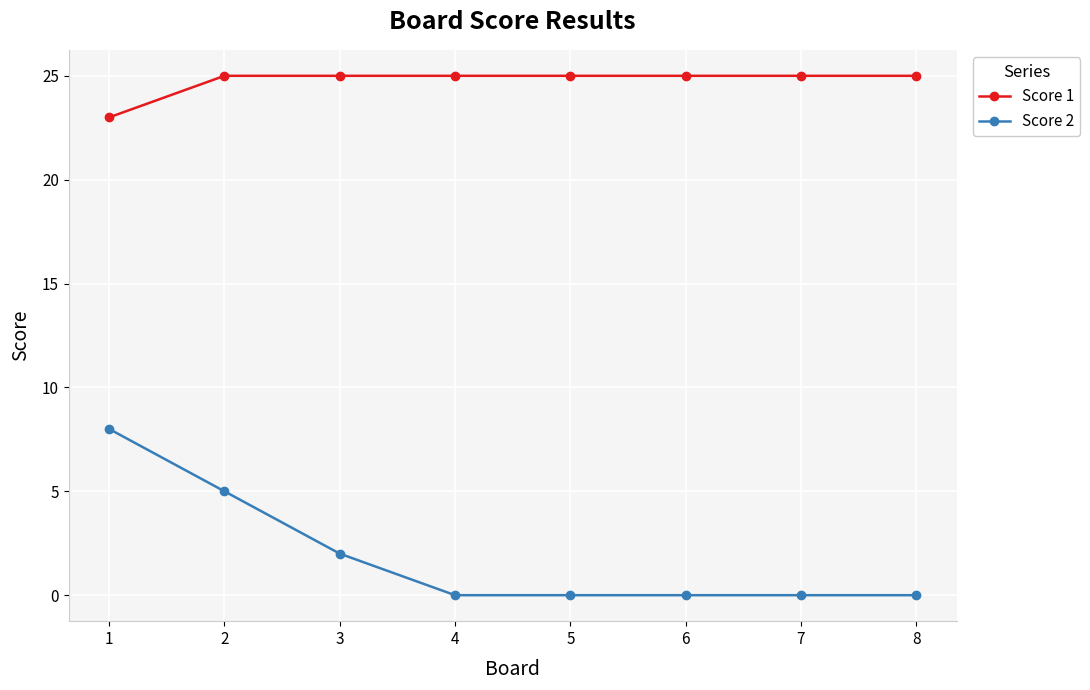

How many lines are shown in the chart?

2